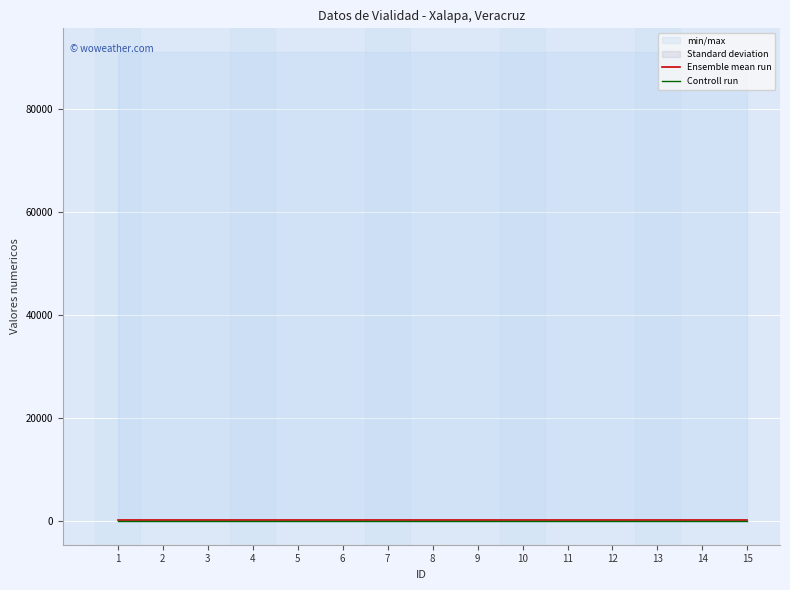

True or false: Controll run and Ensemble mean run intersect in this chart.

False